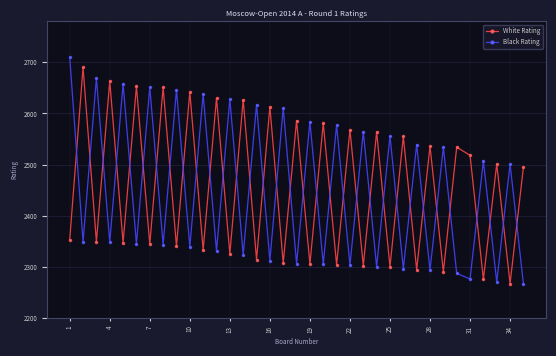

How many interior local valleys does the White Rating series have?

16